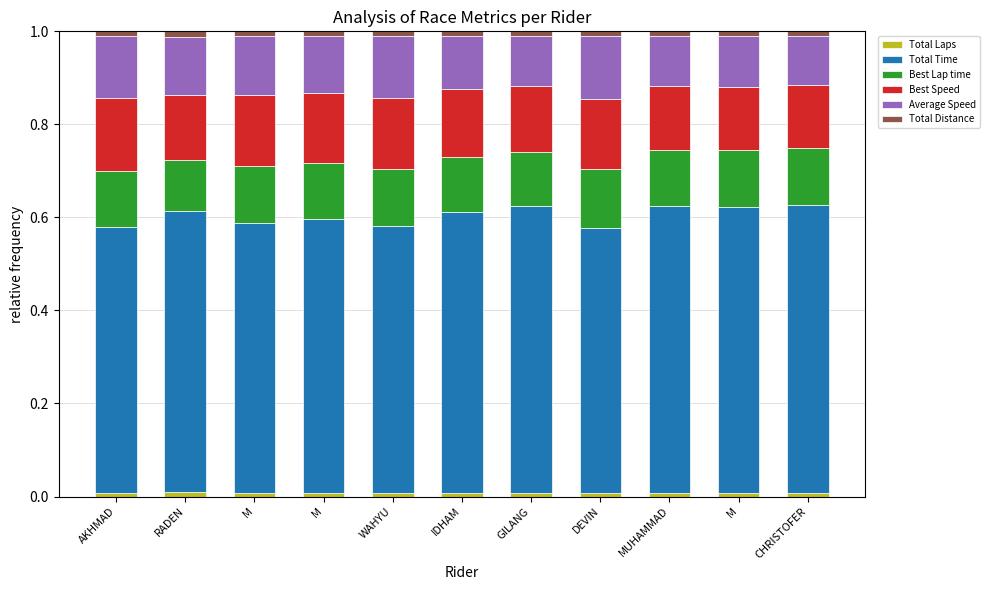

How many bars are there in total?

11